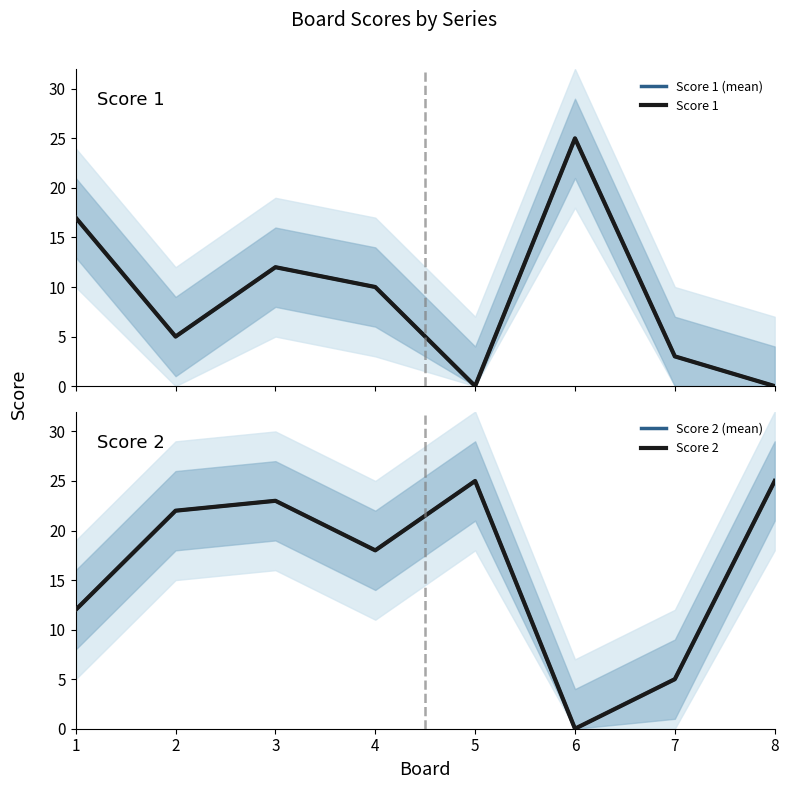

At 6, list the series in order from smallest to largest.

Score 2 (mean), Score 2, Score 1 (mean), Score 1